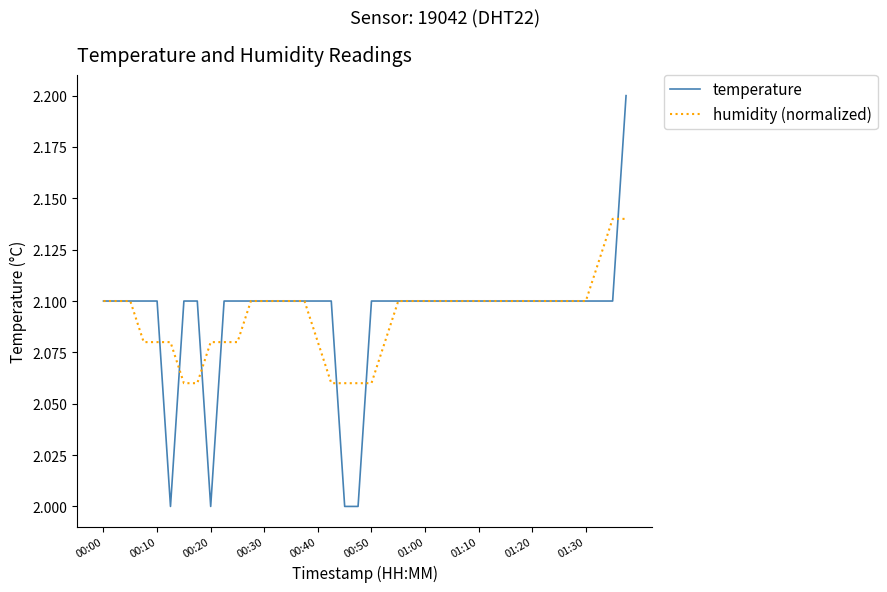

Which series has the largest range (max minus min)?

temperature